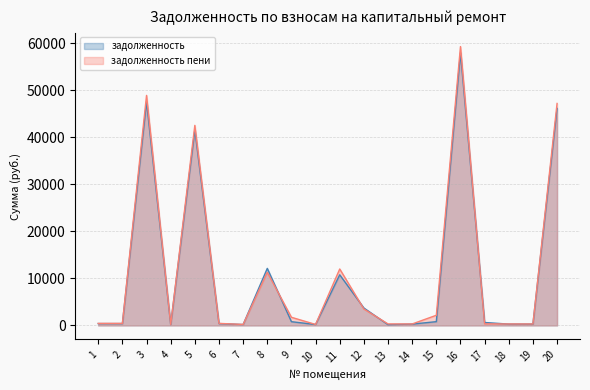

Which series ends up on top after the final intersection of zadolzhennost_peni and zadolzhennost?

zadolzhennost_peni